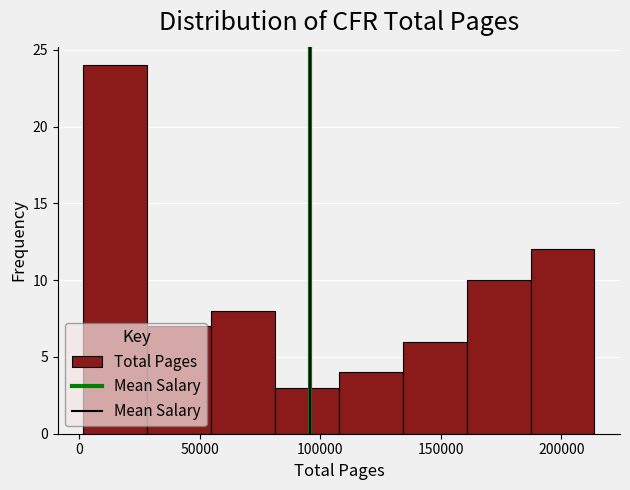

What is the height of the bar covering 135000 to 160000 on the x-axis? Neither the bar edges nor the heights are printed on the chart, so give them approximately, as read against the axes.

6